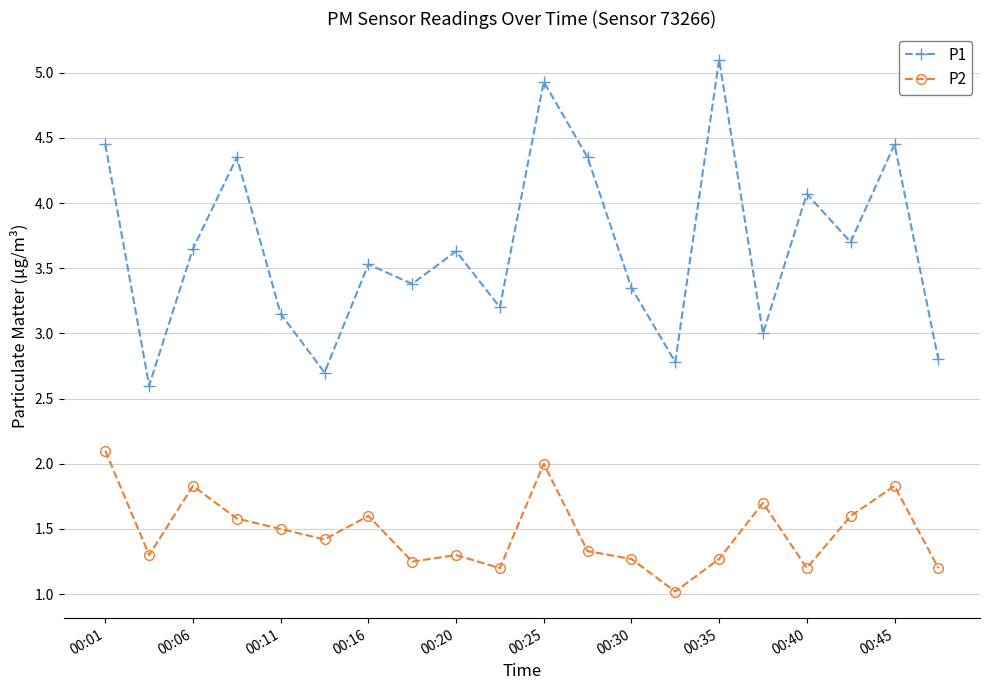

What is the difference between the second highest and second lowest values in the P2 series?

0.8